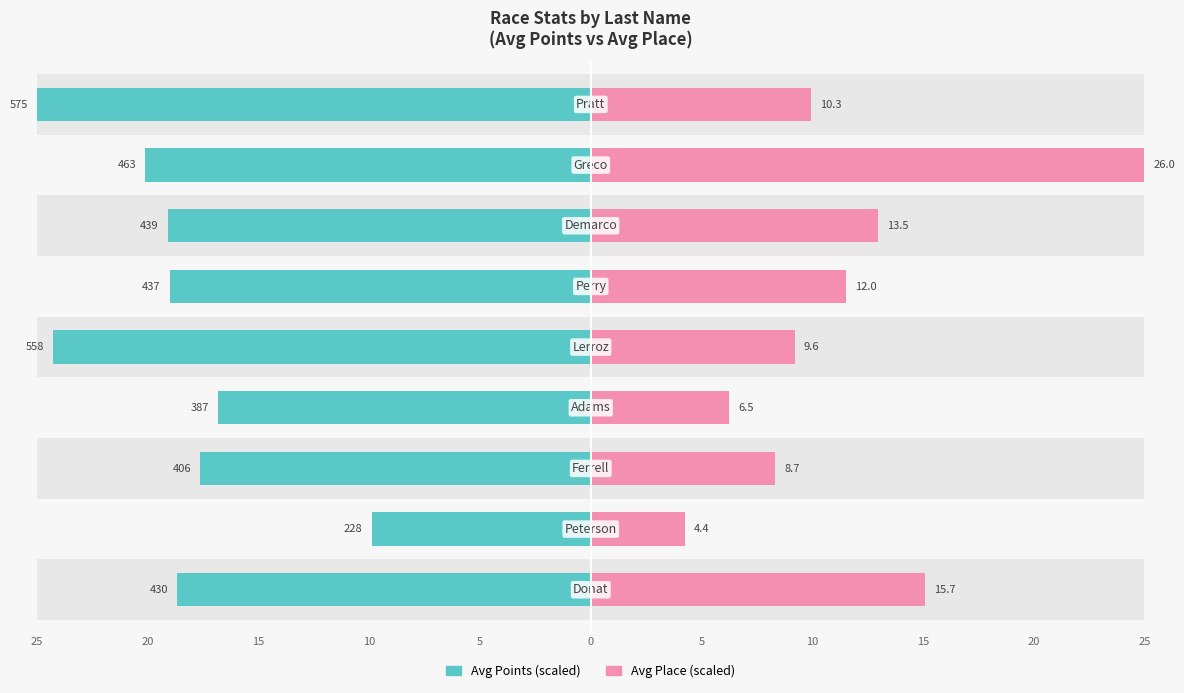

Which series has the largest total across all categories?

Avg Points